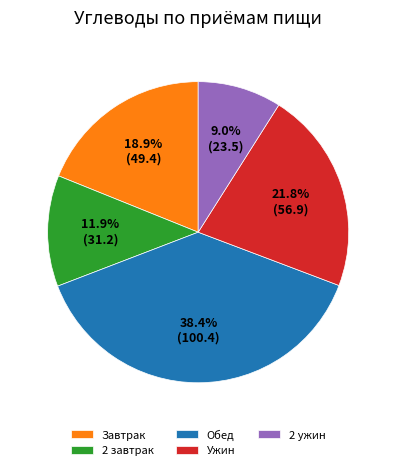

Approximately how many times larger is the value at Обед compared to 2 ужин?

4.3